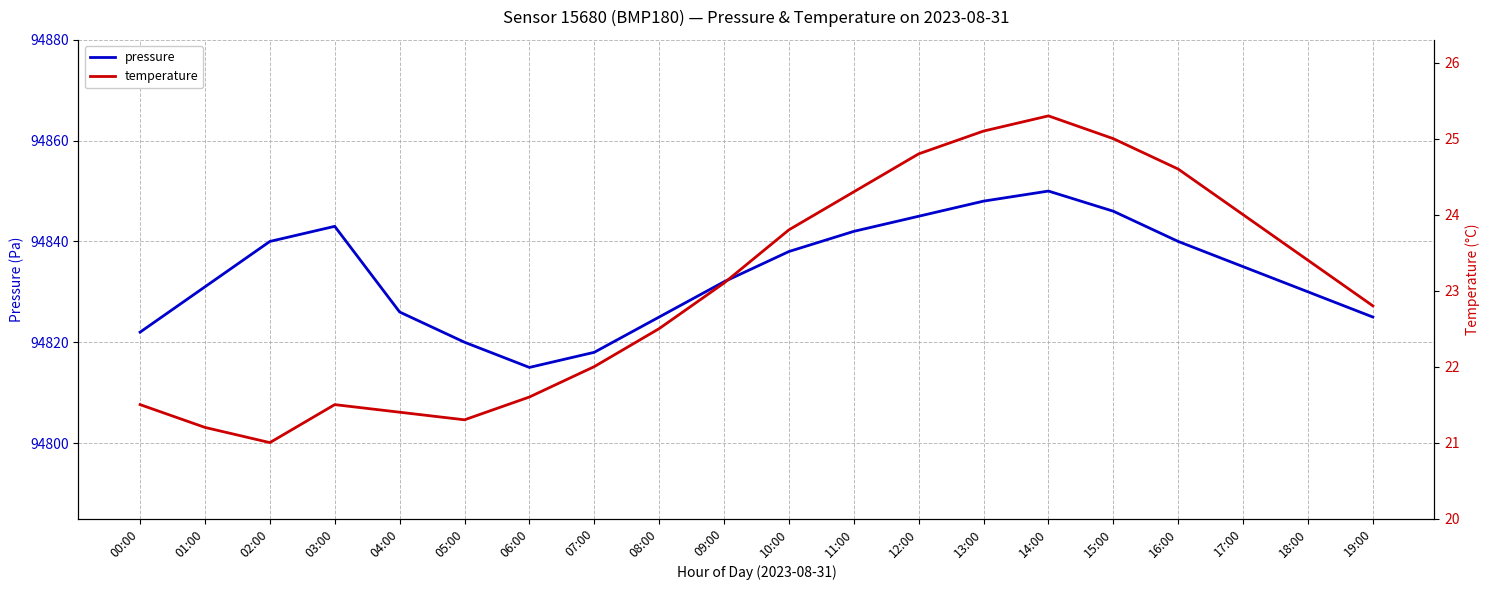

What is the label of the 18th point from the left?

17:00